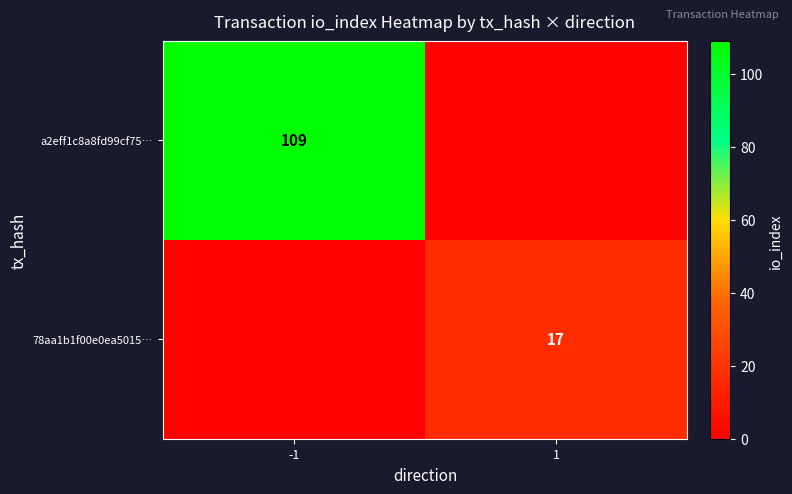

The value of 78aa1b1f00e0ea5015… at 1 is 10. True or false?

False